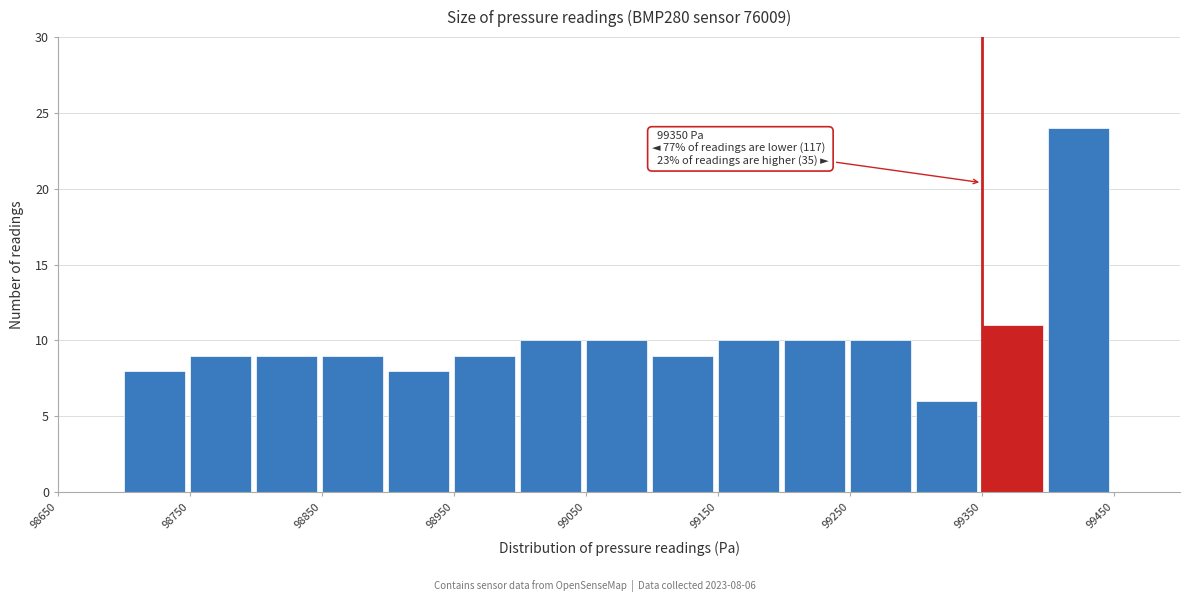

Over which range of the x-axis is the bar tallest?

99400 to 99450